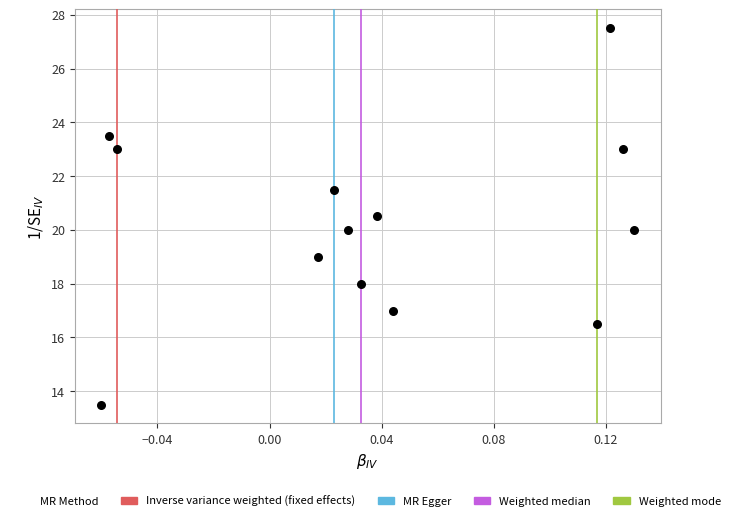

What is the range of Y values (max minus min)?

14.0